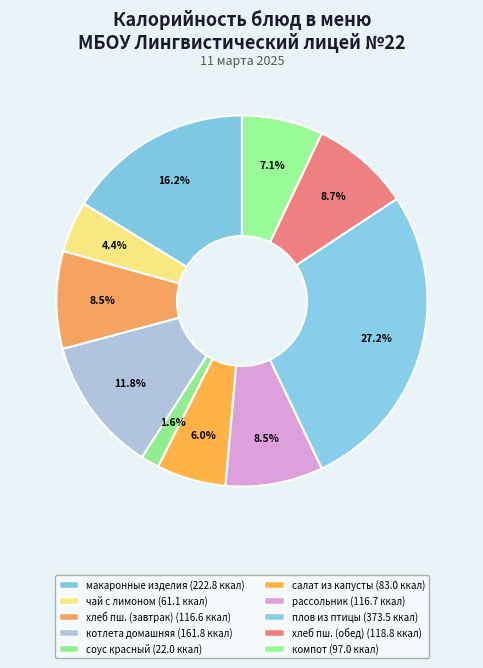

Count the number of slices in the pie.

10